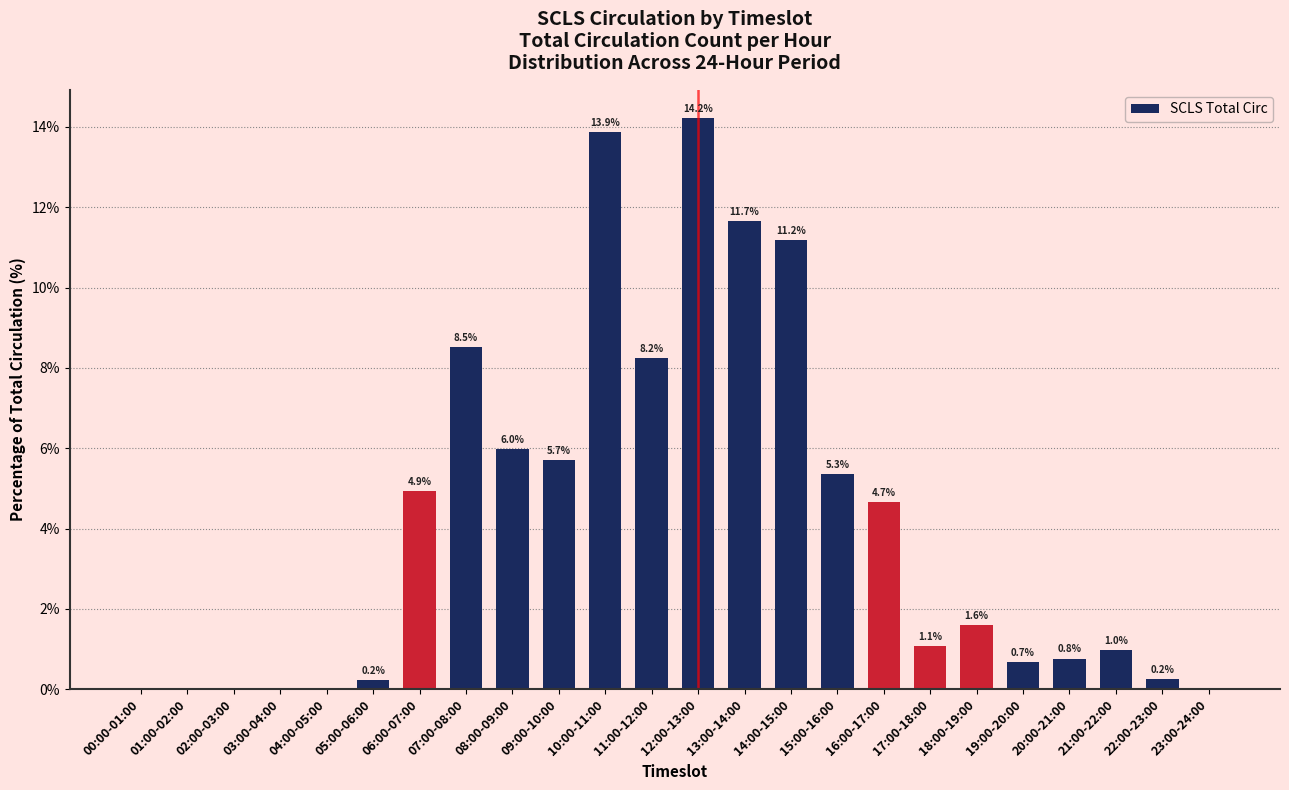

Where is the data nearest to the value 7?

08:00-09:00